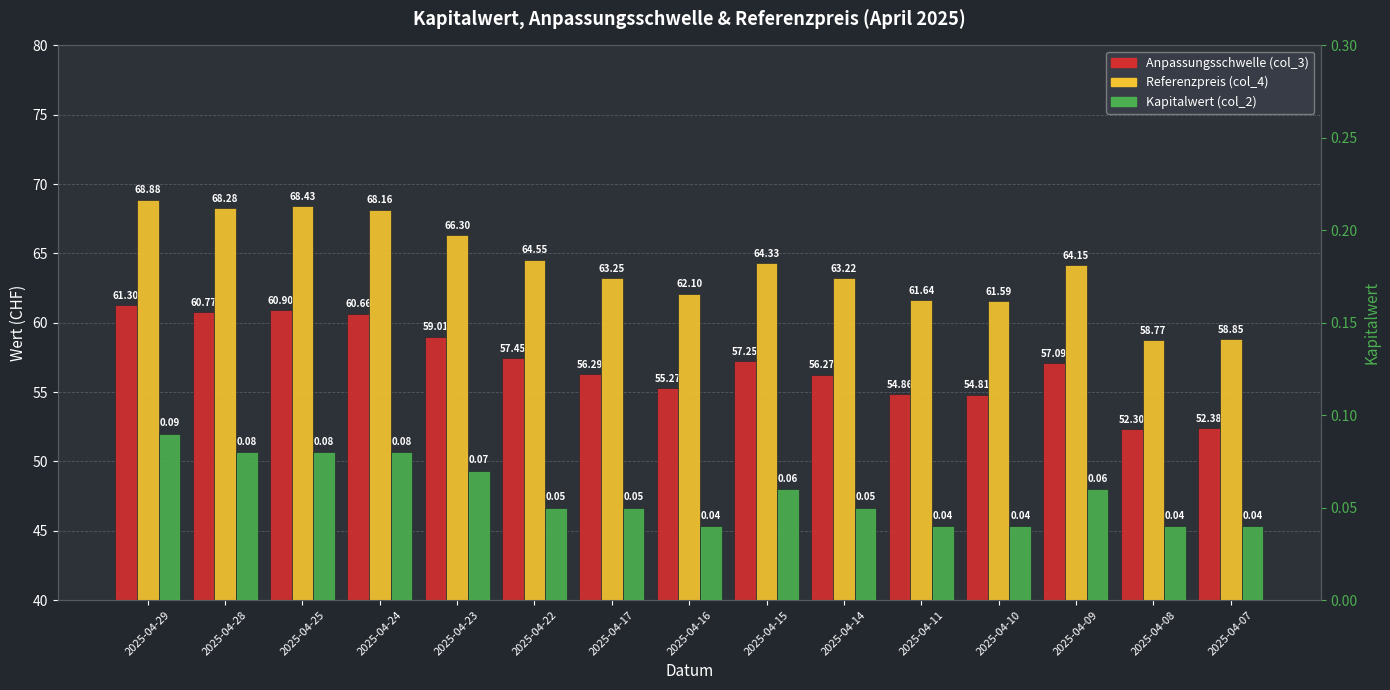

Rank the categories by Kapitalwert (col_2) value from highest to lowest.

2025-04-29, 2025-04-28, 2025-04-25, 2025-04-24, 2025-04-23, 2025-04-15, 2025-04-09, 2025-04-22, 2025-04-17, 2025-04-14, 2025-04-16, 2025-04-11, 2025-04-10, 2025-04-08, 2025-04-07